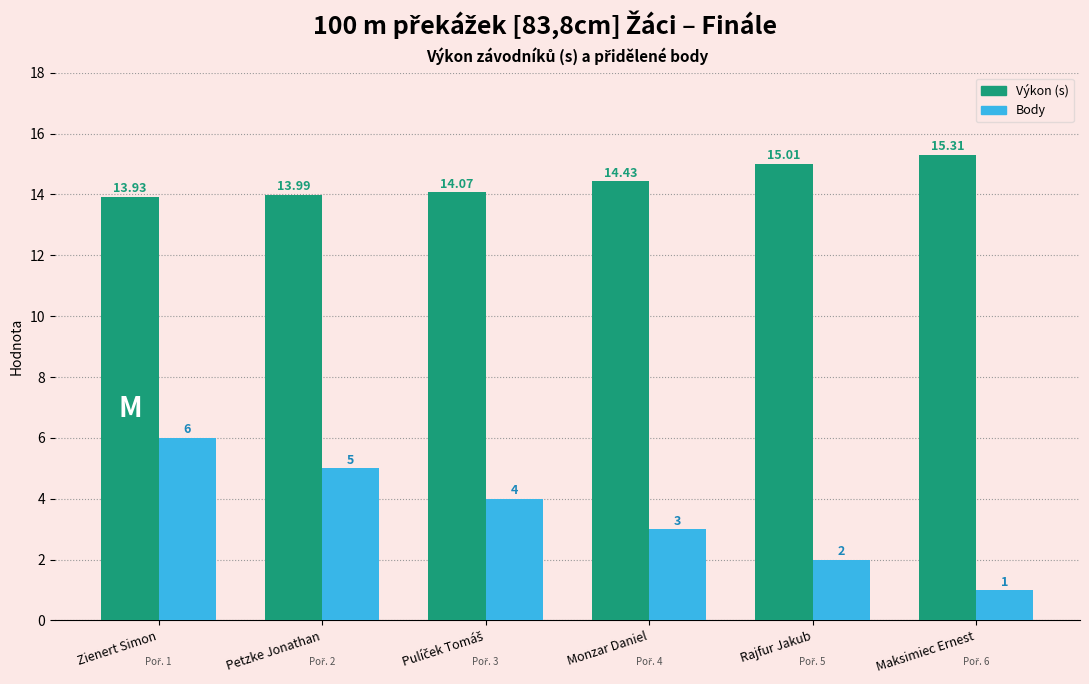

Where is Body nearest to the value 3?

Monzar Daniel